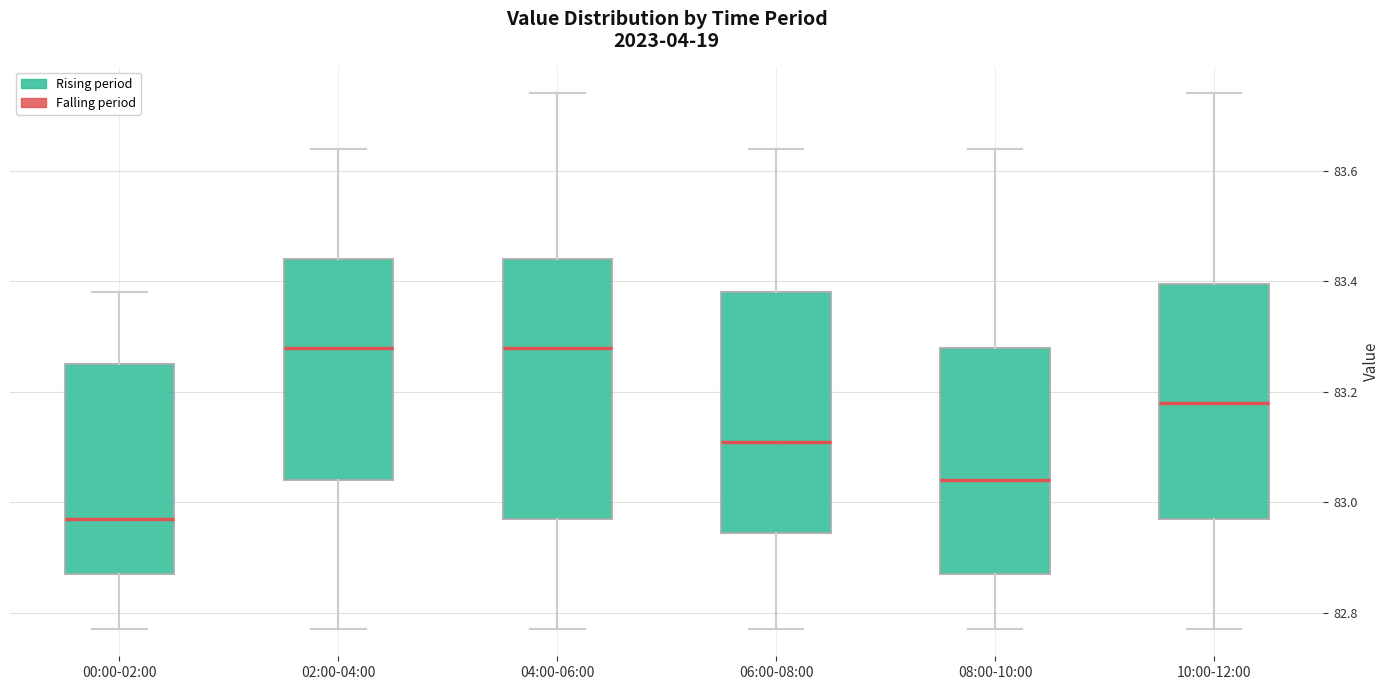

Reading left to right, transcribe this box plot: for each box, give where its median line is, the range the box spans, and where its two whiskers end, as read against the y-axis. The values are not printed on the chart, so give them approximately, as read against the axis.

00:00-02:00: median 82.98, box 82.88 to 83.26, whiskers 82.78 to 83.38
02:00-04:00: median 83.28, box 83.04 to 83.44, whiskers 82.78 to 83.64
04:00-06:00: median 83.28, box 82.98 to 83.44, whiskers 82.78 to 83.74
06:00-08:00: median 83.12, box 82.94 to 83.38, whiskers 82.78 to 83.64
08:00-10:00: median 83.04, box 82.88 to 83.28, whiskers 82.78 to 83.64
10:00-12:00: median 83.18, box 82.98 to 83.40, whiskers 82.78 to 83.74